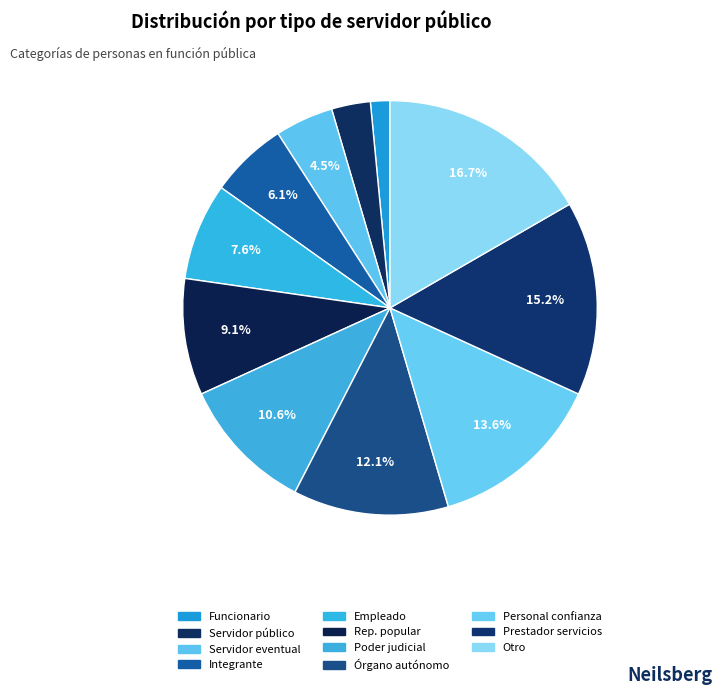

How many slices are in this pie chart?

11